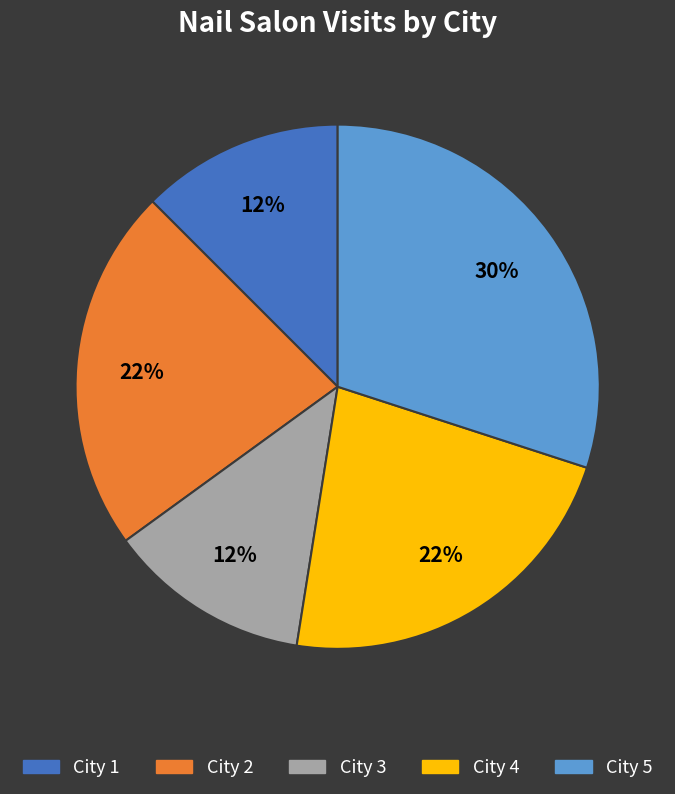

Count the number of slices in the pie.

5